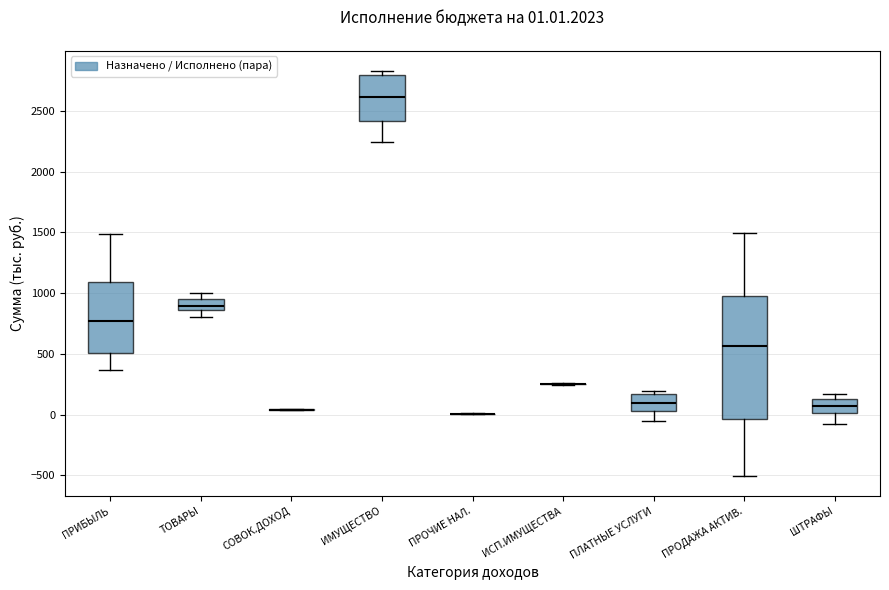

Which box is the tallest, from its lower edge to its upper edge?

ПРОДАЖА АКТИВ.